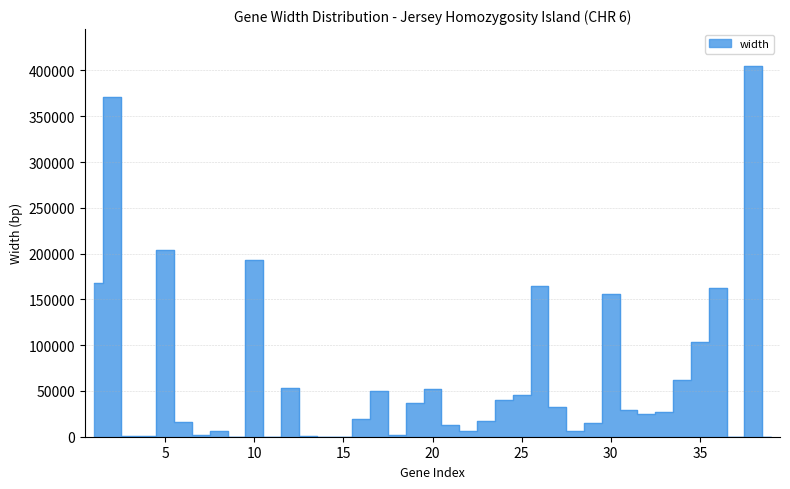

Reading left to right, extract all data points from this chart.

168425	371195	276	537	203676	15893	1683	6269	107	193074	60	52963	411	104	107	19780	49445	1449	37373	52570	13081	5932	16780	39770	45200	164296	32017	5944	15062	156250	29392	24645	27330	61599	103489	162180	102	404747	119